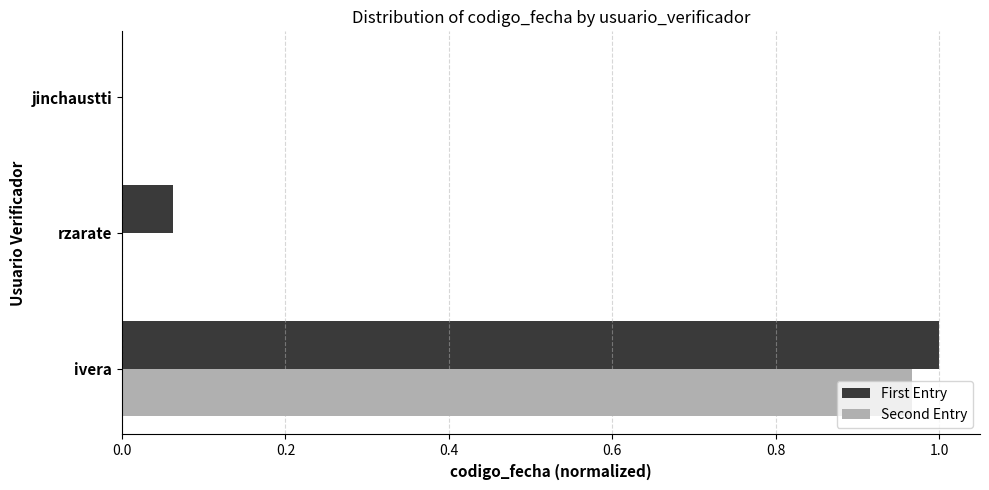

At which category is the sum across all series the highest?

ivera